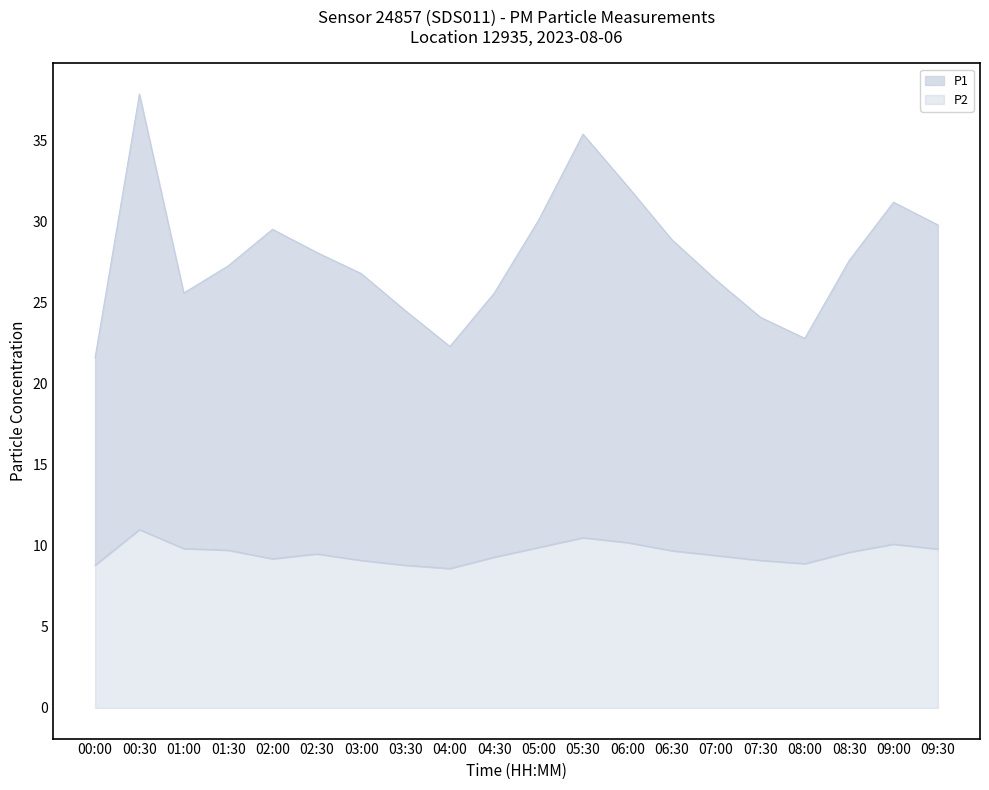

What position from the left is 00:00?

1